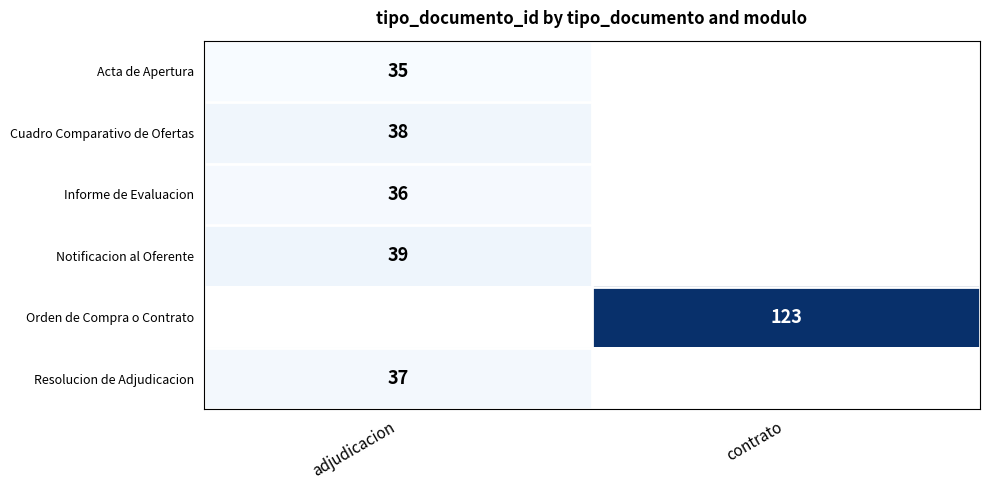

What is the minimum value shown in the chart?

35.0